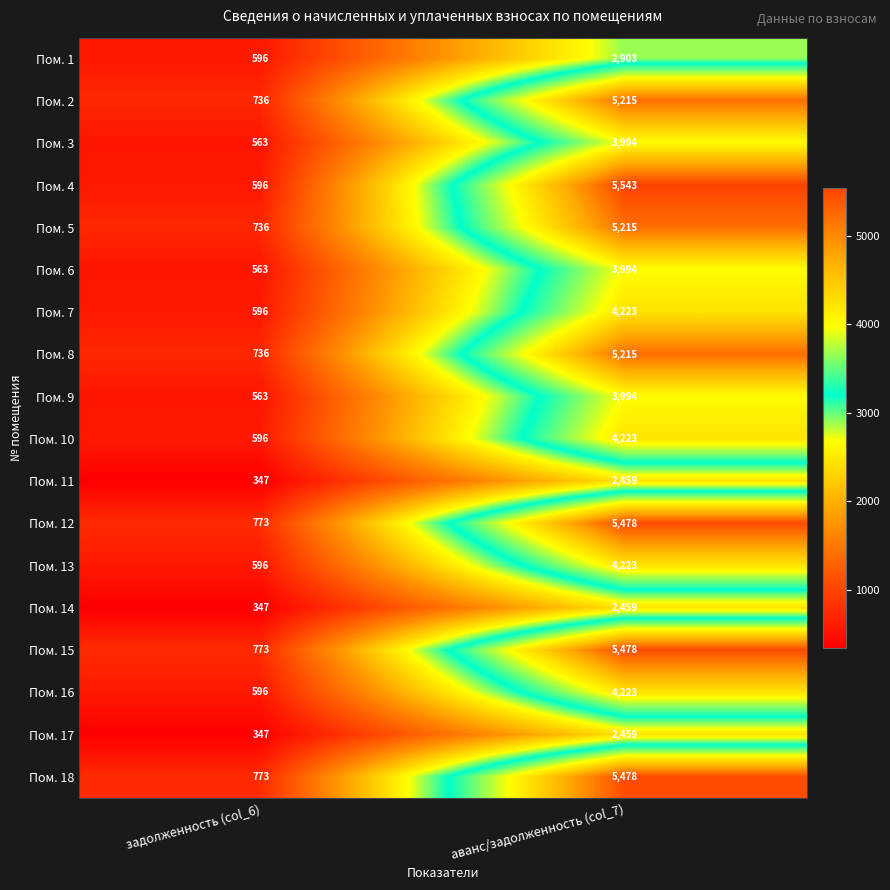

At which category does the chart reach its minimum across all series?

задолженность (col_6)